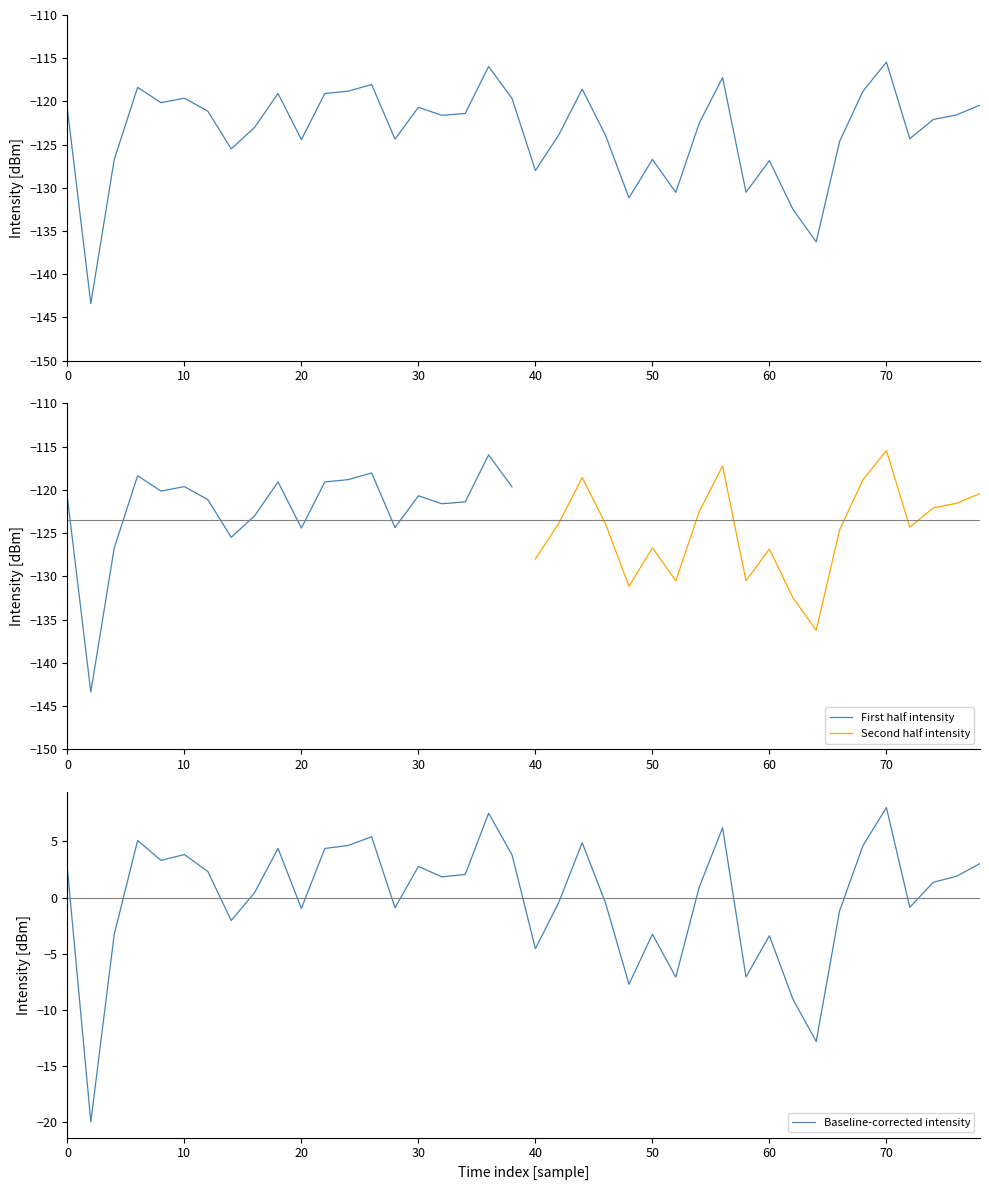

What is the lowest value of the First half intensity series?

-143.4